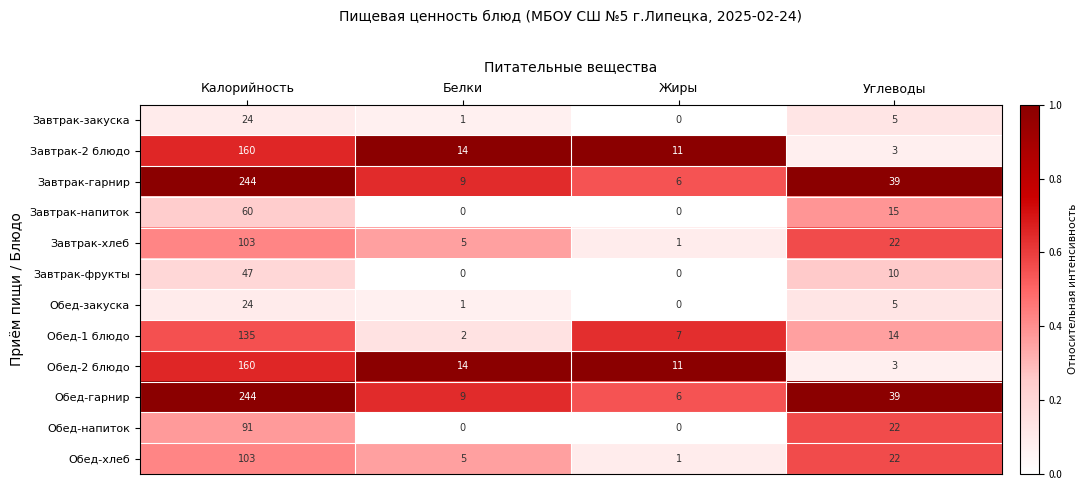

The Обед-гарнир series shows 6 at Жиры. True or false?

True